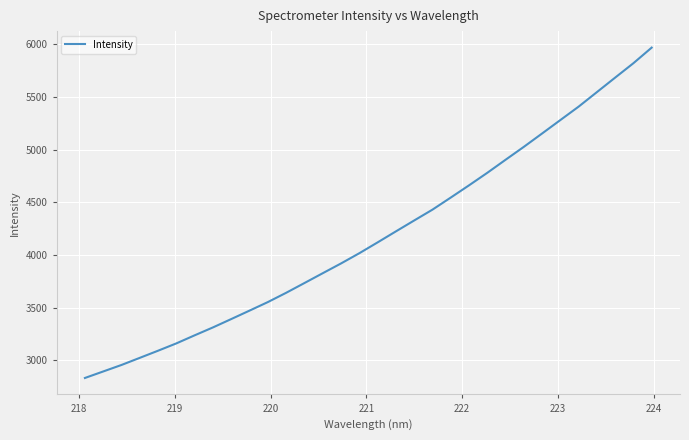

What is the greatest value displayed?

5969.2